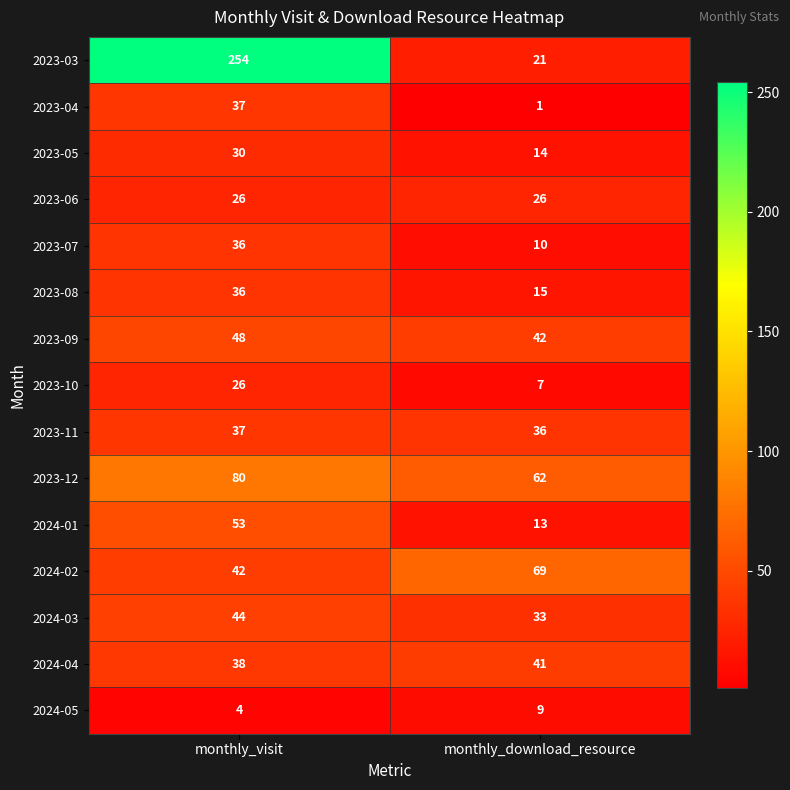

What is the approximate value of 2024-05 at monthly_download_resource?

9